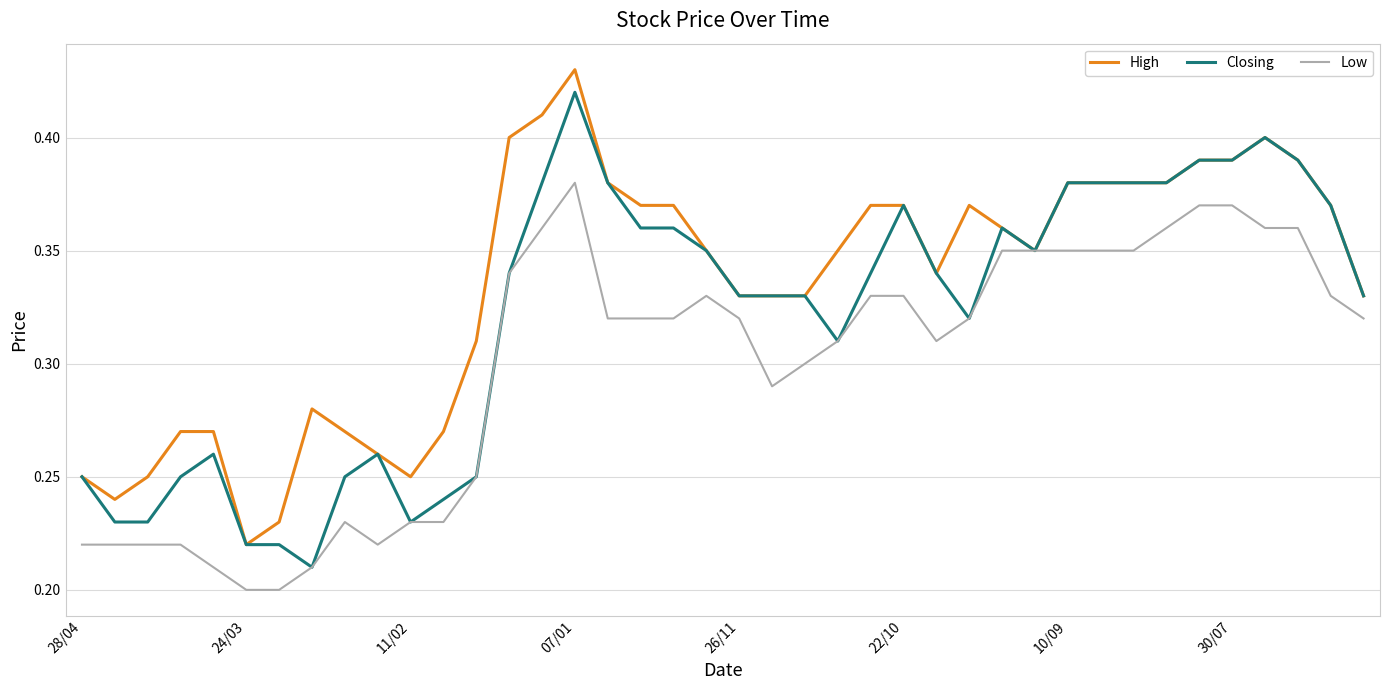

Rank the series by their average value, from lowest to highest.

Low, Closing, High